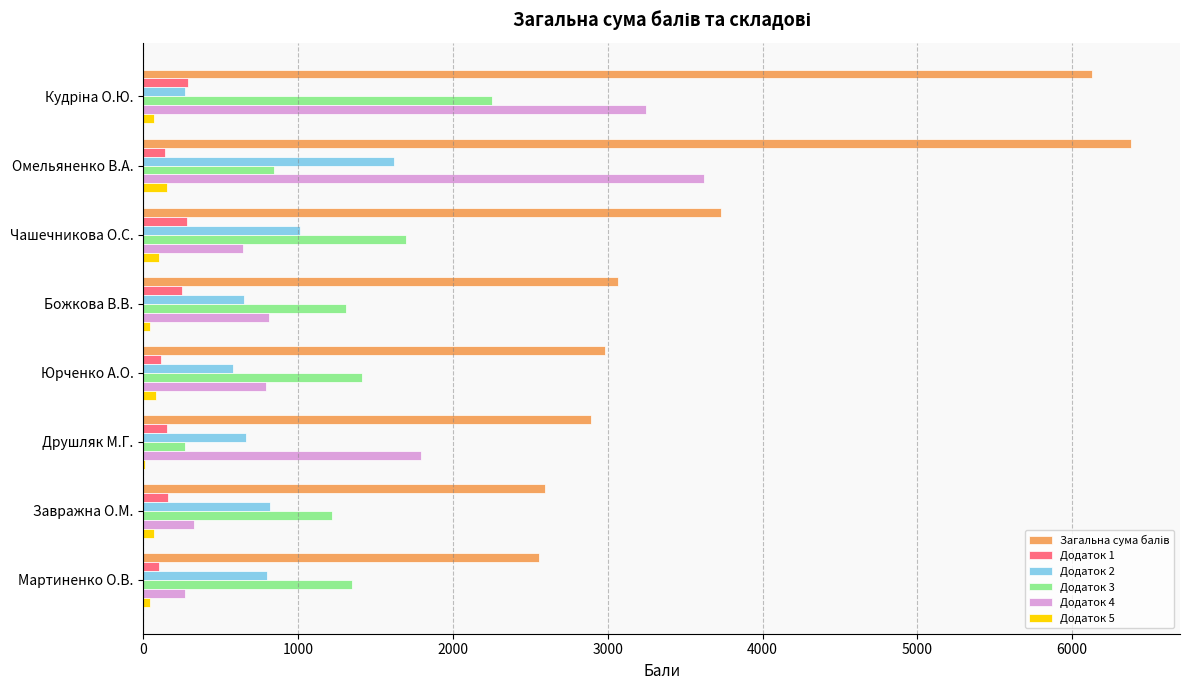

Which category has the highest value in the Додаток 2 series?

Омельяненко В.А.